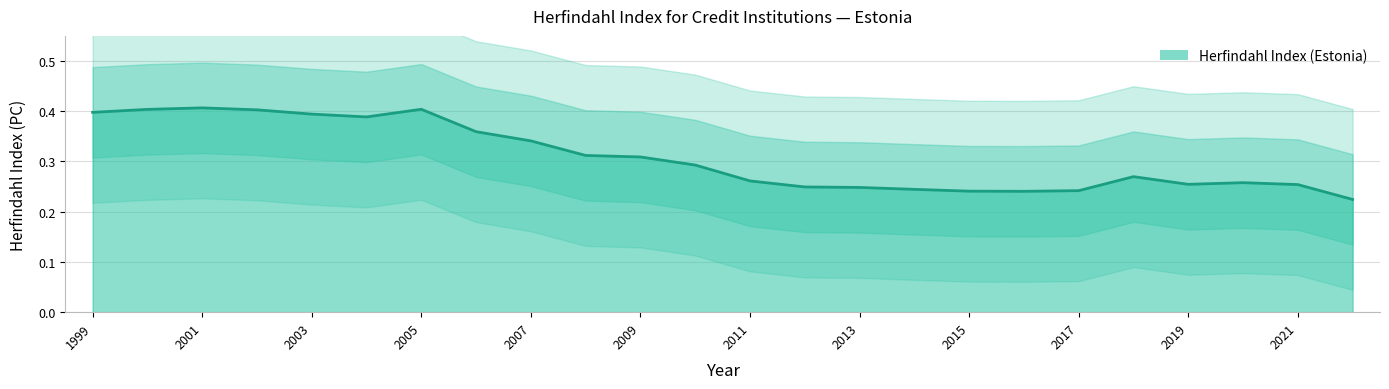

Reading right to left, transcribe all the data shown in this chart.

0.2	0.3	0.3	0.3	0.3	0.2	0.2	0.2	0.2	0.2	0.2	0.3	0.3	0.3	0.3	0.3	0.4	0.4	0.4	0.4	0.4	0.4	0.4	0.4